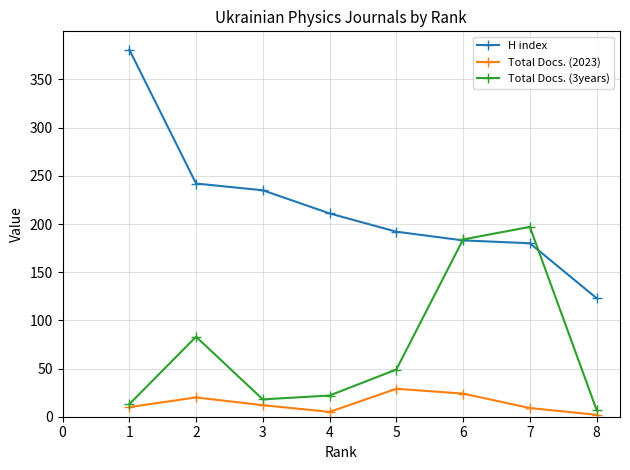

Which series has the widest spread of values?

H index